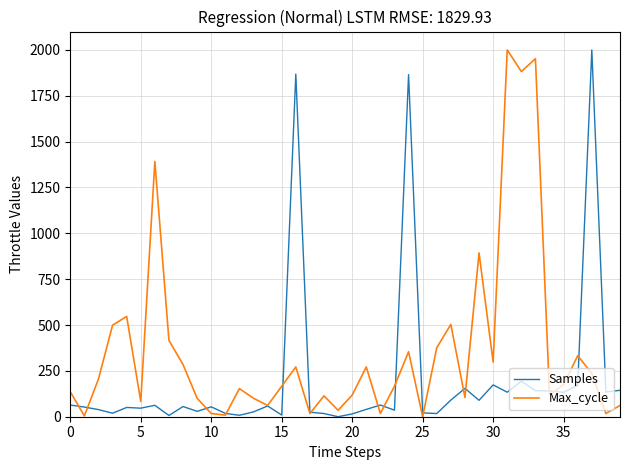

Rank the series by their average value, from highest to lowest.

Max_cycle, Samples